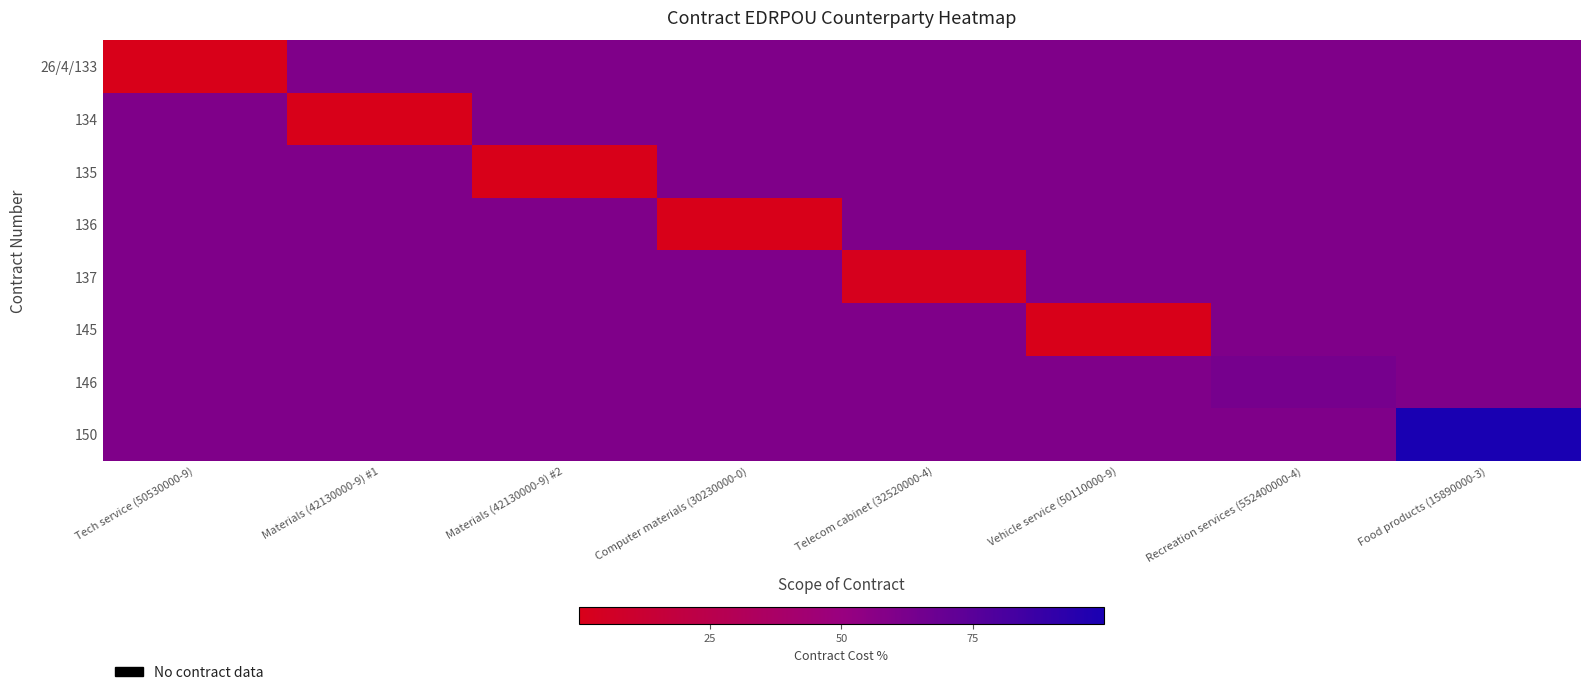

List the series in order of their peak value, highest first.

150, 146, 26/4/133, 134, 135, 136, 137, 145